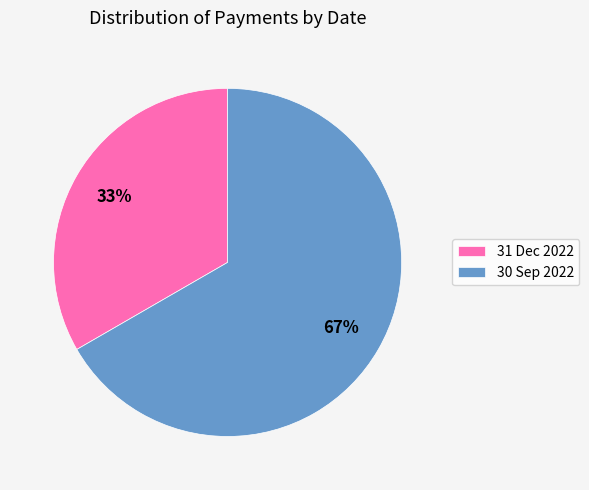

Which slice is the largest?

30 Sep 2022